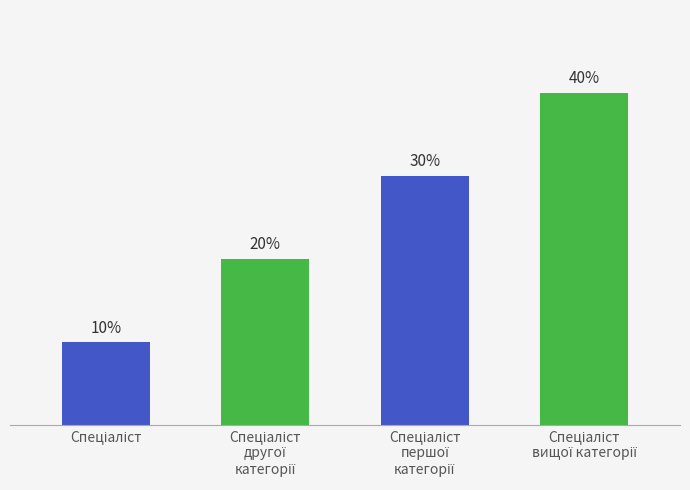

Are the bars horizontal?

No